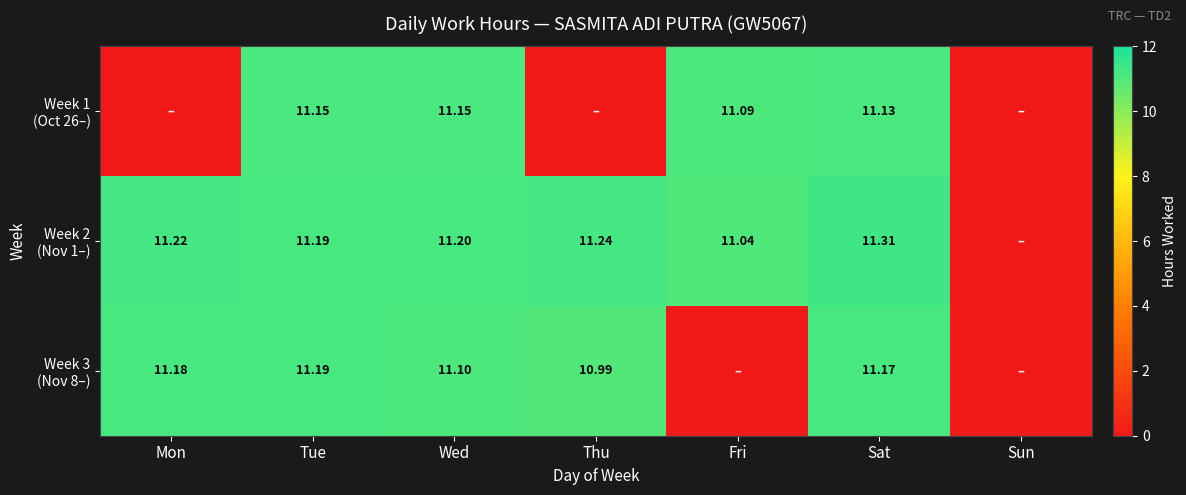

Is the value of Week 1 (Oct 26–) at Sat greater than the value of Week 3 (Nov 8–) at Tue?

No